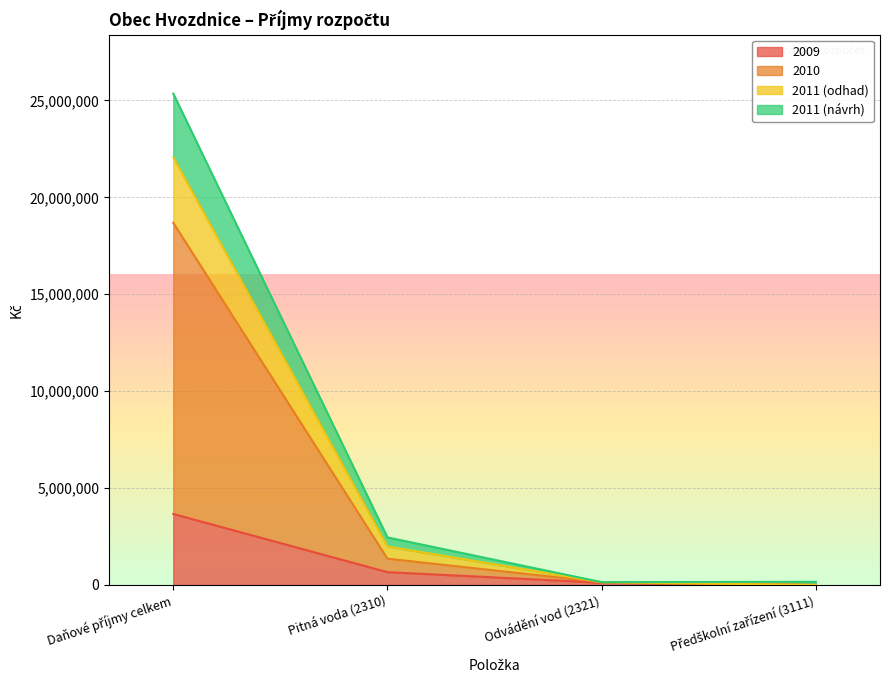

Count the number of data series in this chart.

4